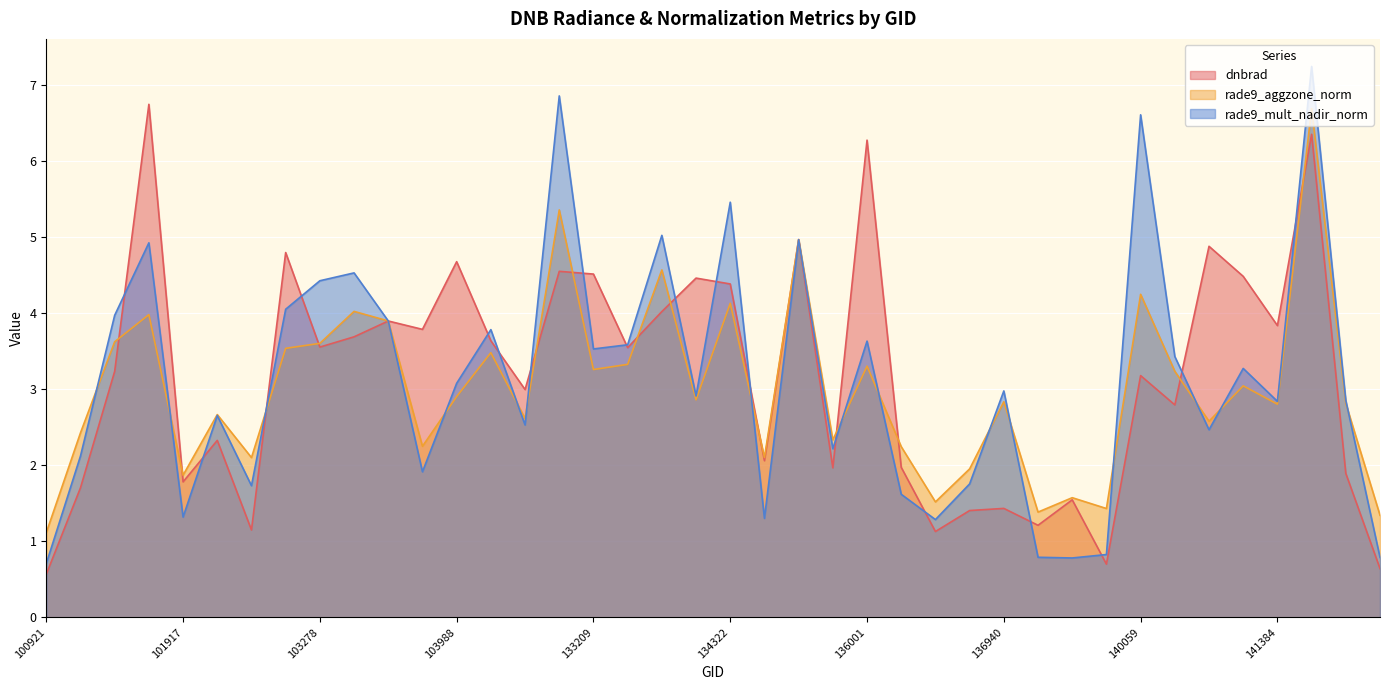

Is it true that dnbrad equals 3.4 at 134872?

False